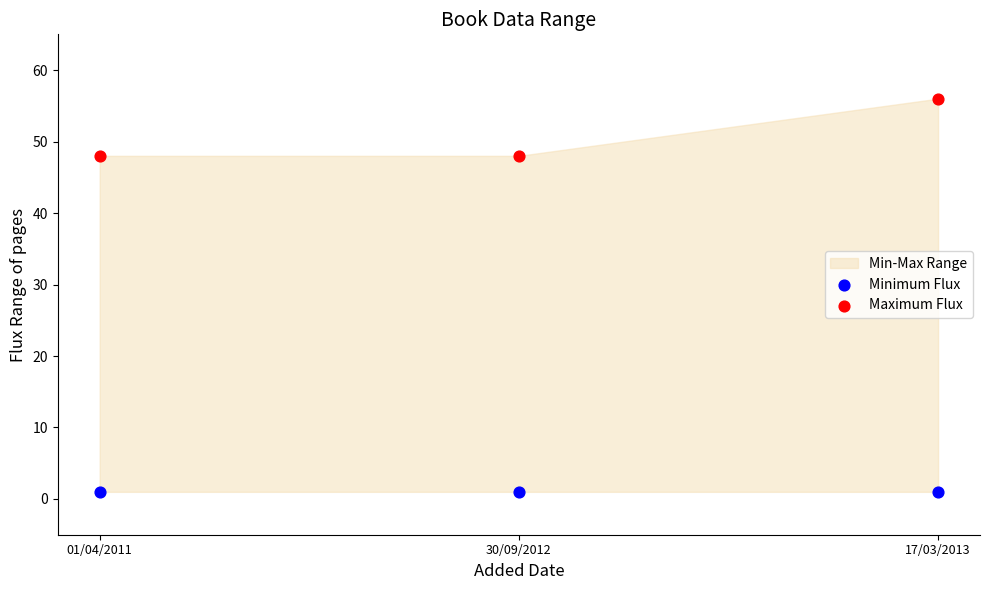

Across all data points, what is the average Y value?

26